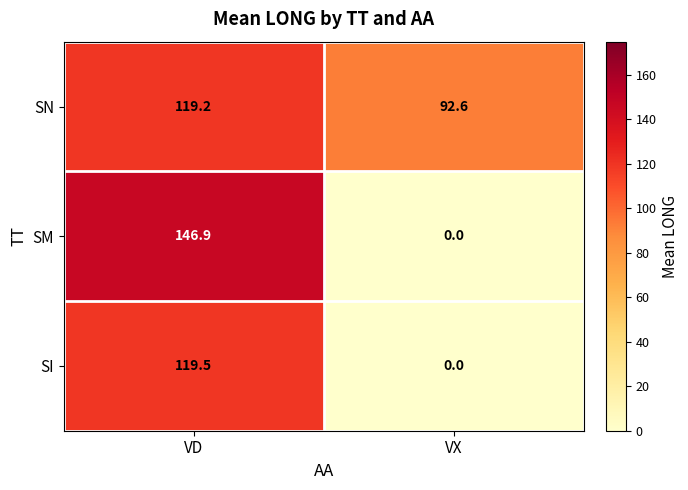

What is the greatest value displayed?

146.9